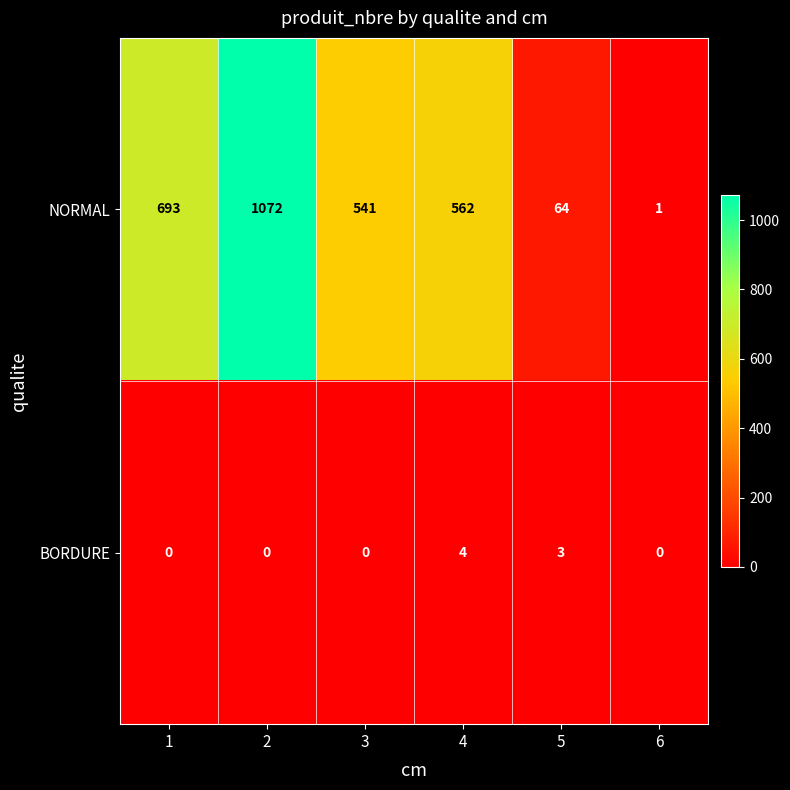

Reading right to left, transcribe all the data shown in this chart.

NORMAL: 6=1	5=64	4=562	3=541	2=1072	1=693
BORDURE: 6=0	5=3	4=4	3=0	2=0	1=0